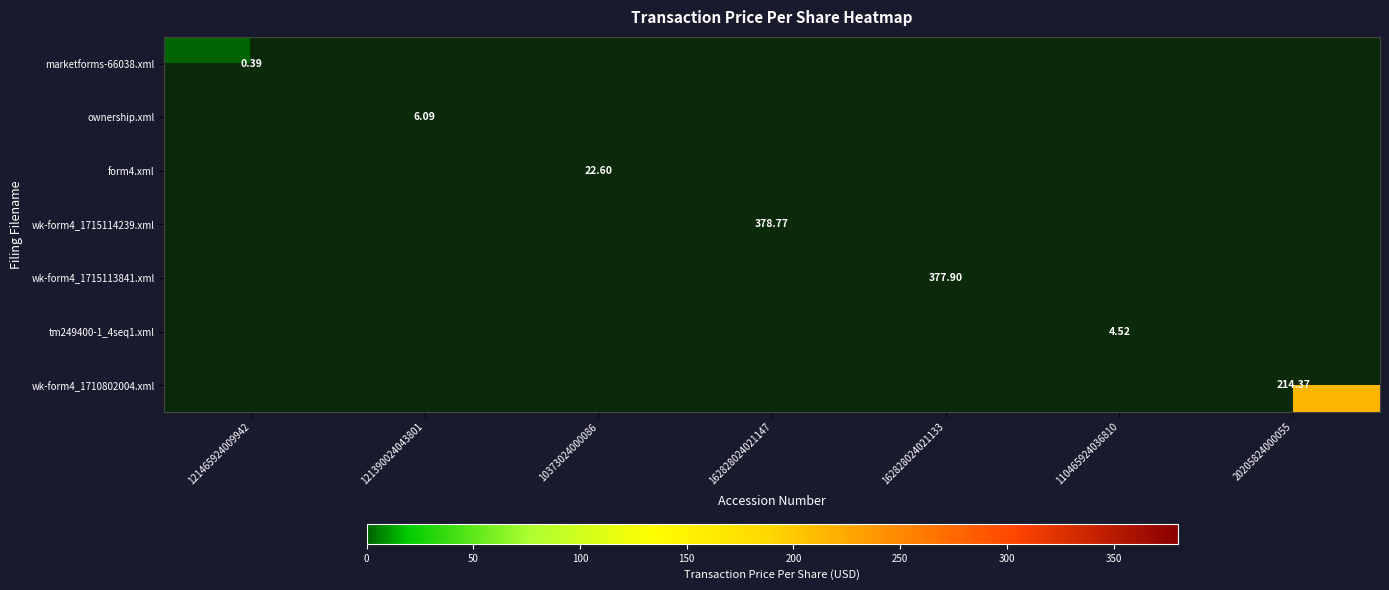

At how many categories does at least one series exceed 336?

2